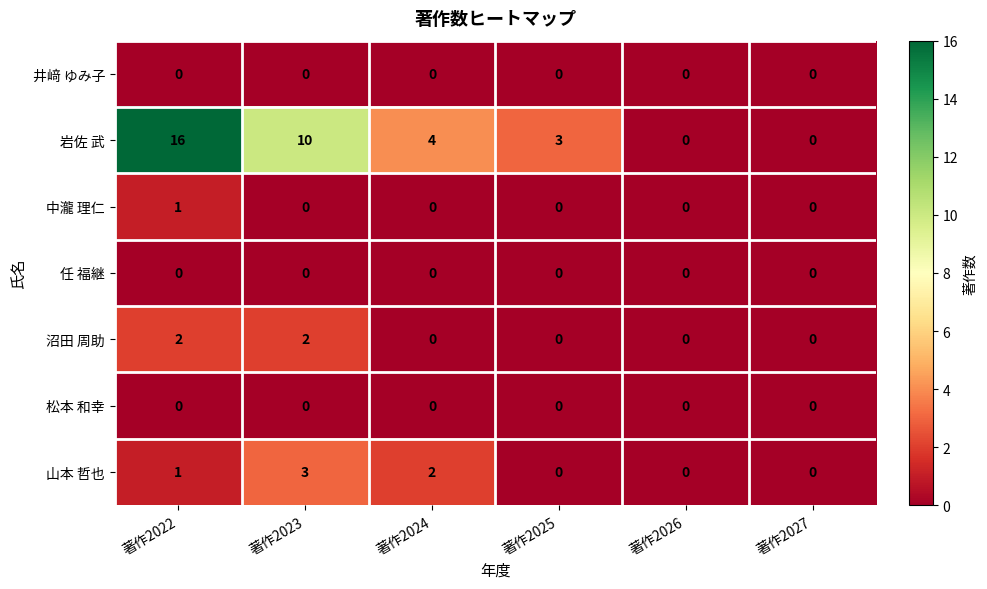

Which series has the widest spread of values?

岩佐 武